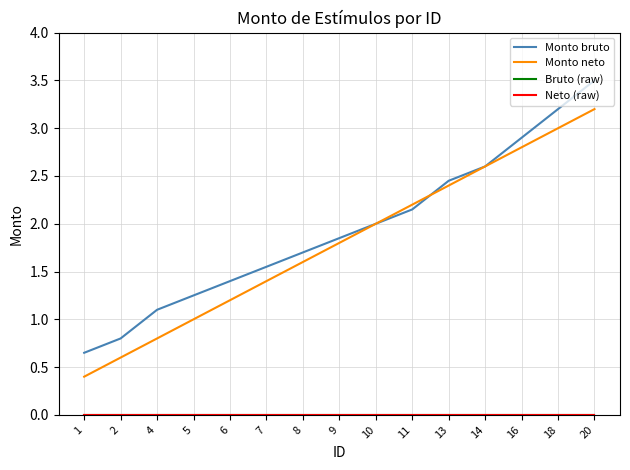

Is this an area chart (filled region under the line)?

No